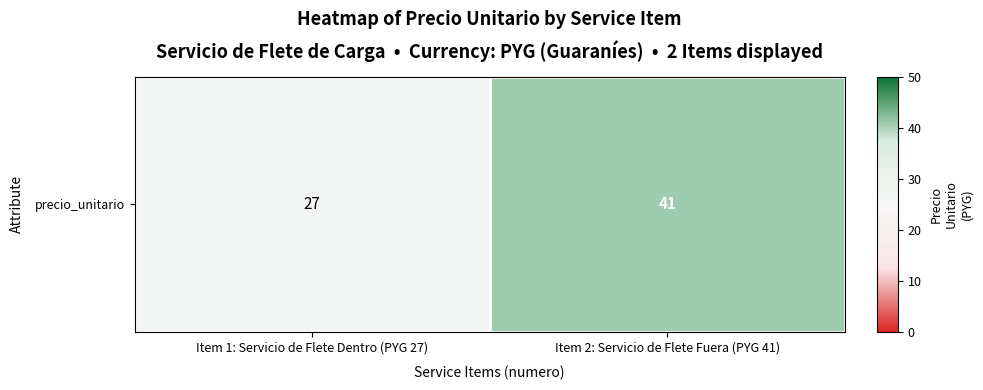

Rank the categories by value from highest to lowest.

Item 2: Servicio de Flete Fuera (PYG 41), Item 1: Servicio de Flete Dentro (PYG 27)